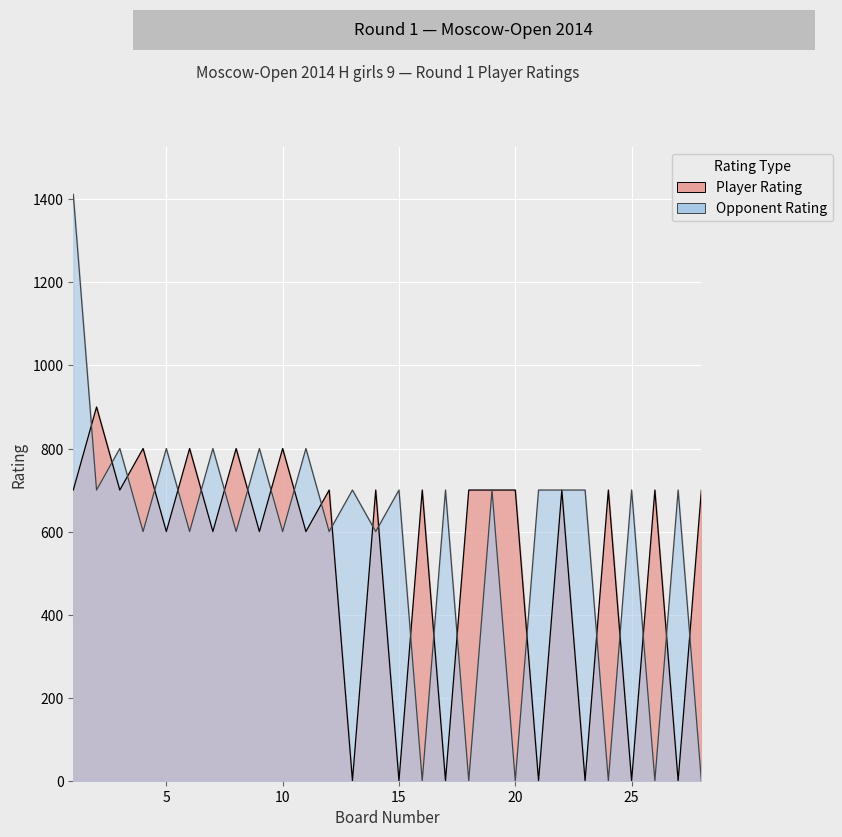

Where is the data nearest to the value 450?

5